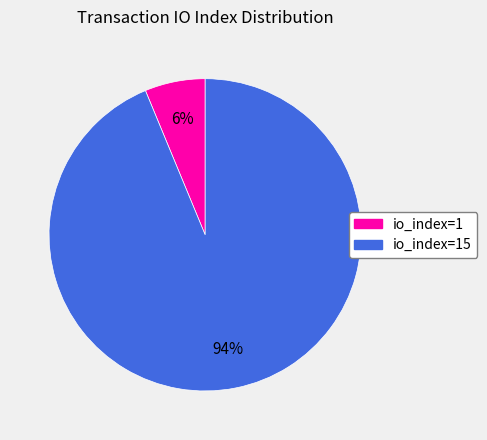

How many segments does this pie chart have?

2